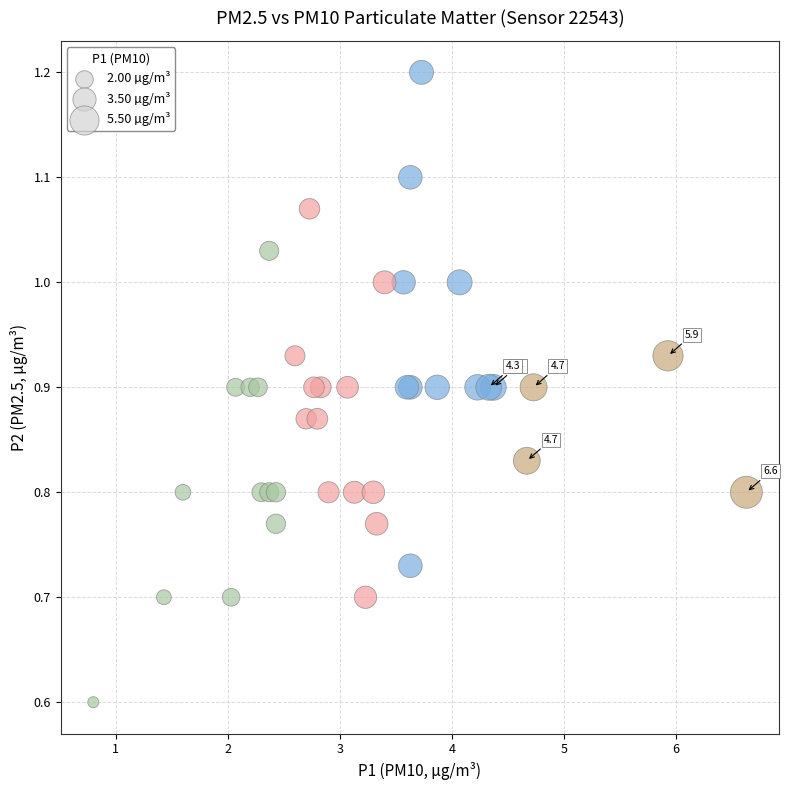

What Y value in the scatter plot is closest to 0?

0.6